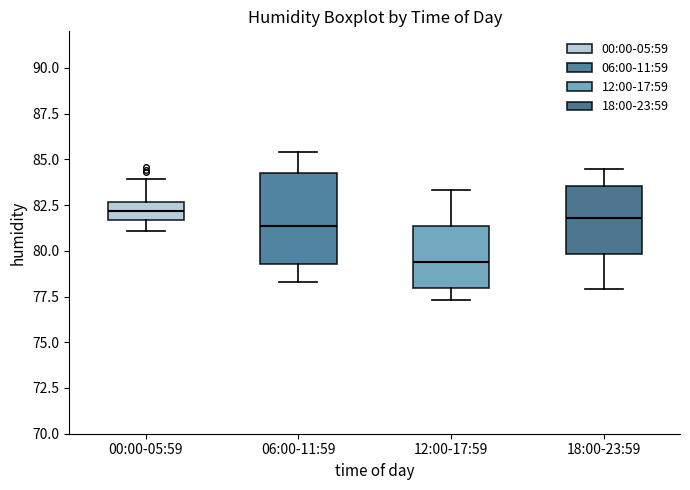

Which box has the lowest median line?

12:00-17:59